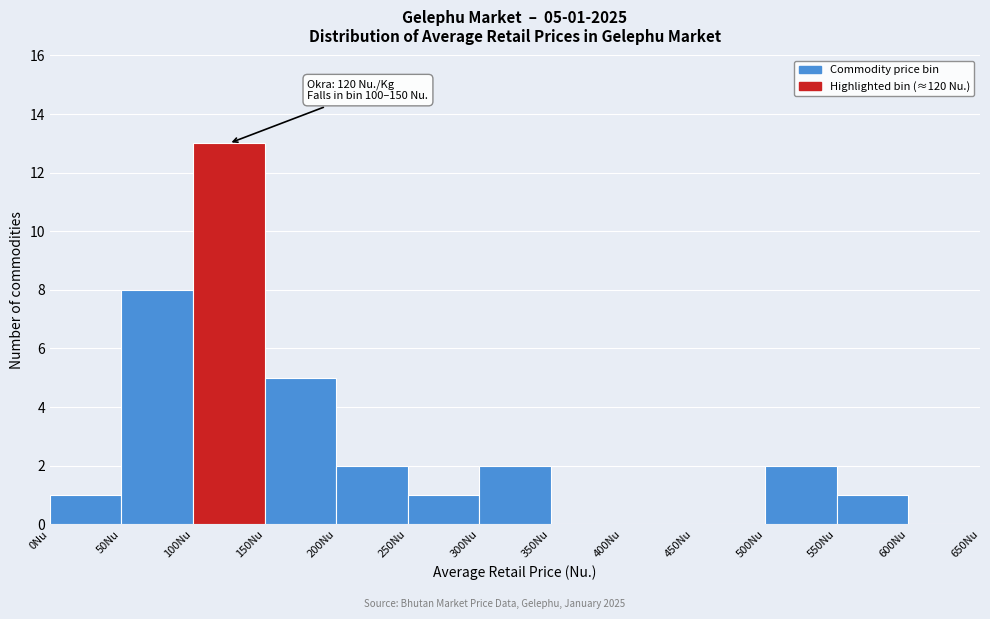

Over which range of the x-axis is the bar tallest?

100 to 150